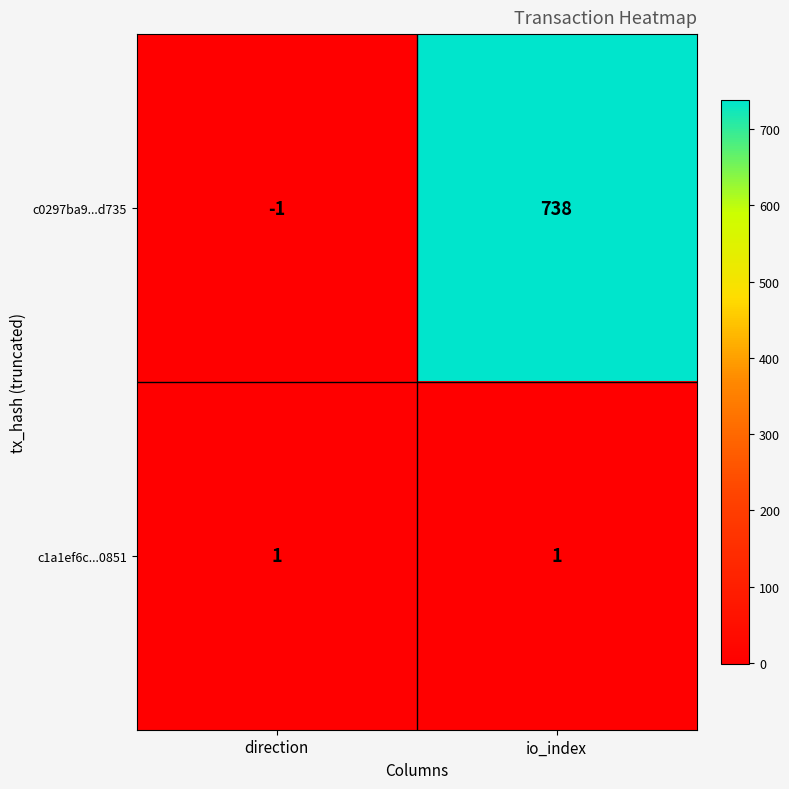

What is the sum of the c0297ba9...d735 values at direction and io_index?

737